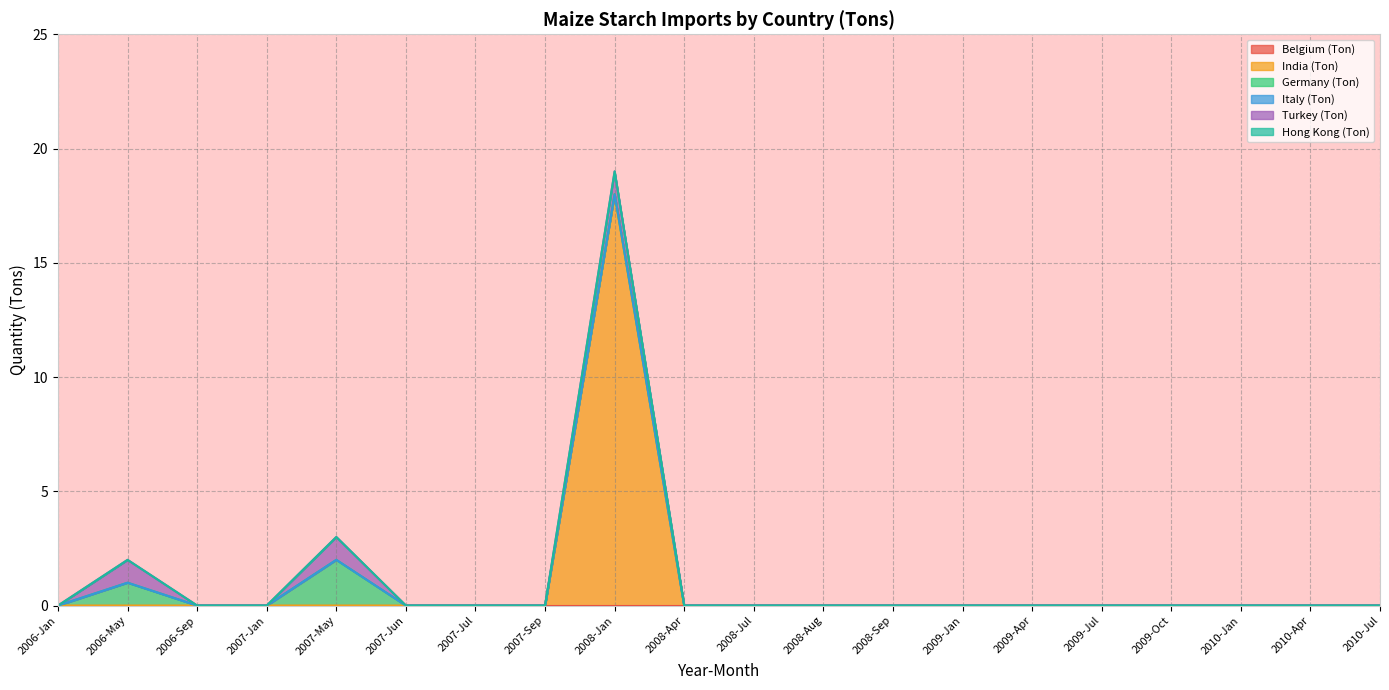

True or false: India (Ton) and Germany (Ton) intersect in this chart.

False